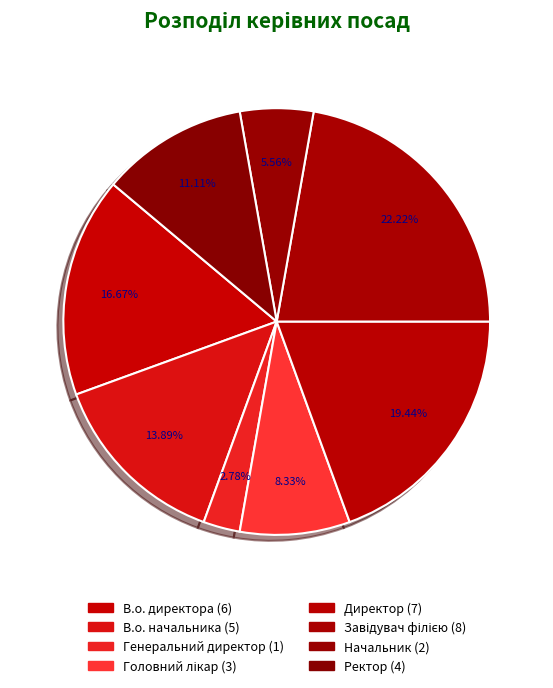

How many slices are in this pie chart?

8